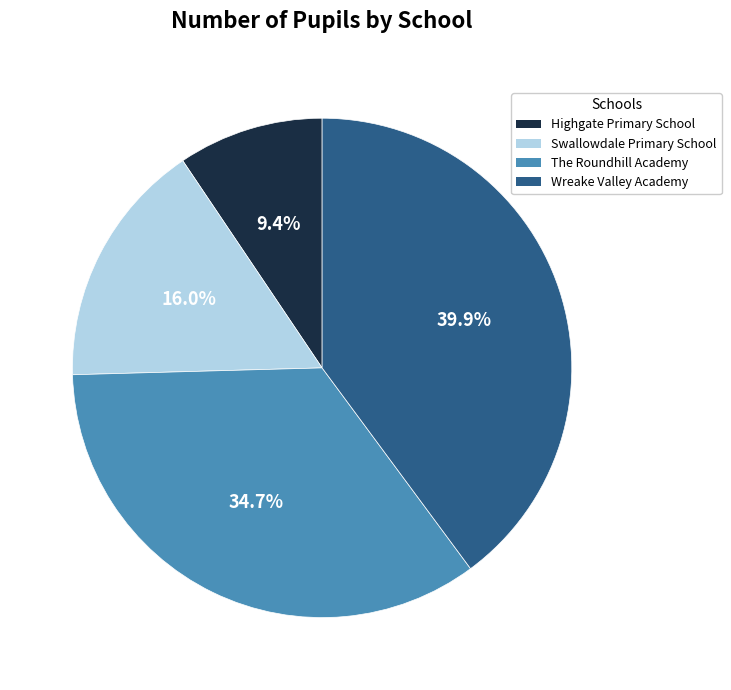

True or false: Wreake Valley Academy accounts for 40% of the total.

True